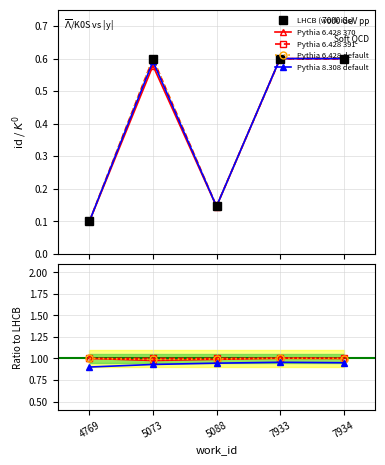

Which series has the largest range (max minus min)?

LHCB (work ids)